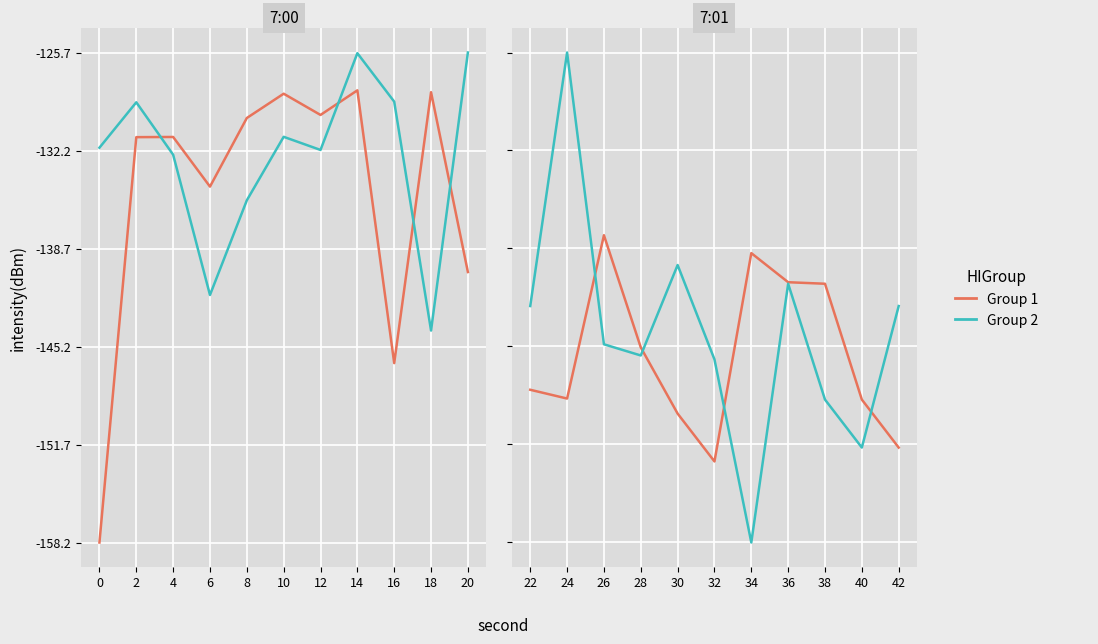

List the series in order of their peak value, highest first.

Group 2, Group 1